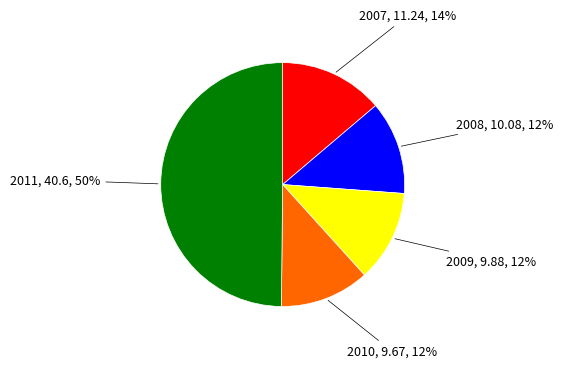

To the nearest percent, what is the combined percentage of 2009 and 2010?

24%